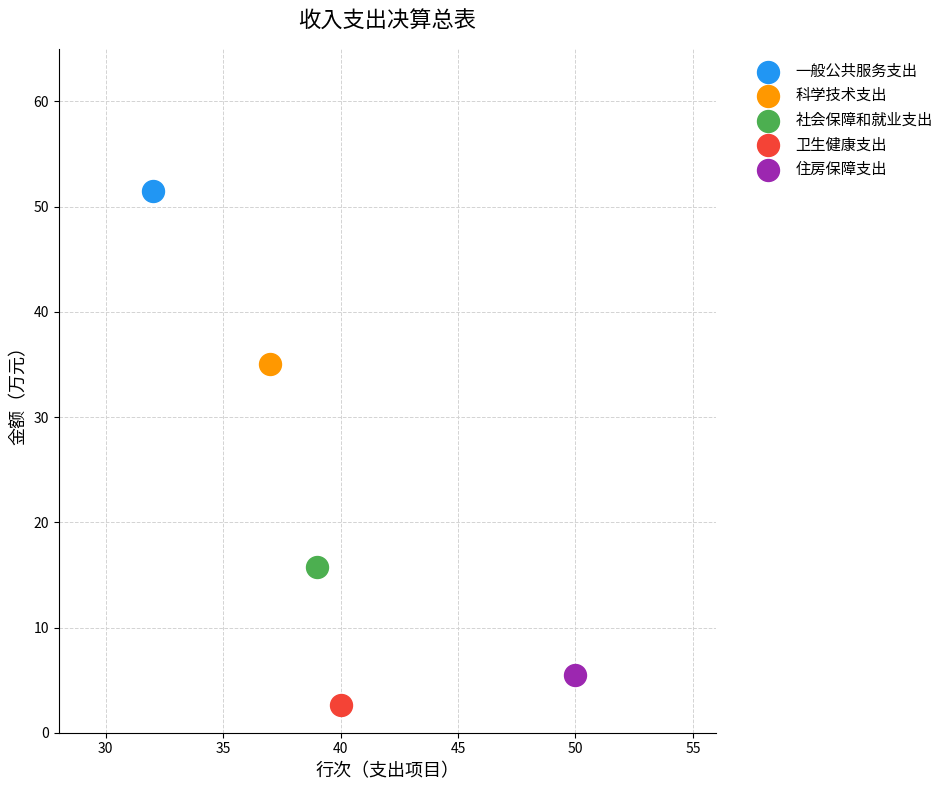

Which series contains the lowest Y value?

卫生健康支出